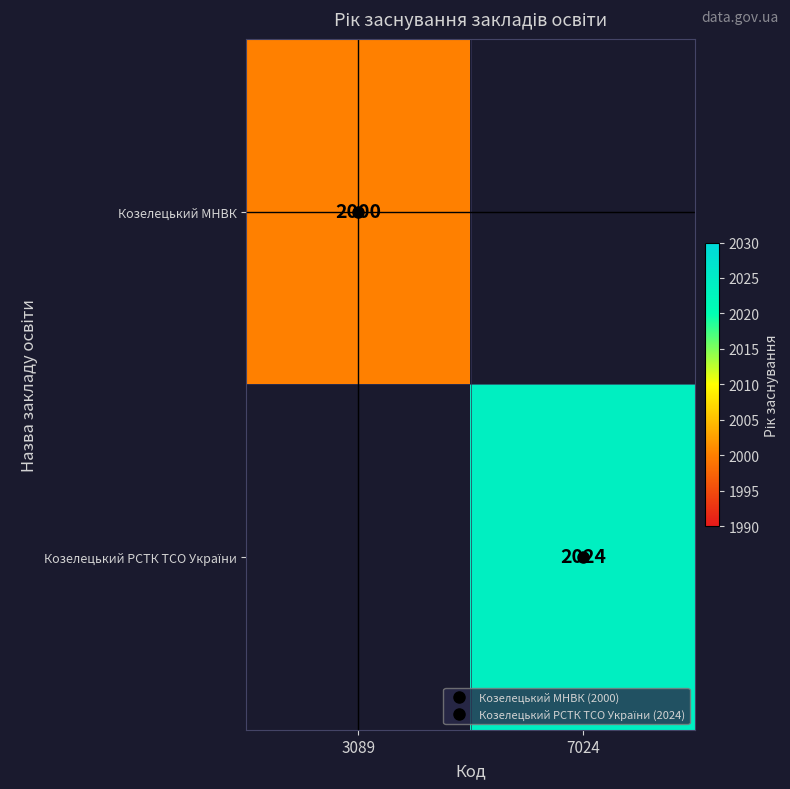

Count the number of categories in the chart.

2